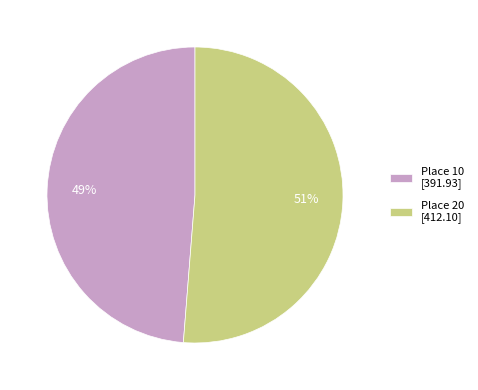

Which slice is the largest?

Place 20